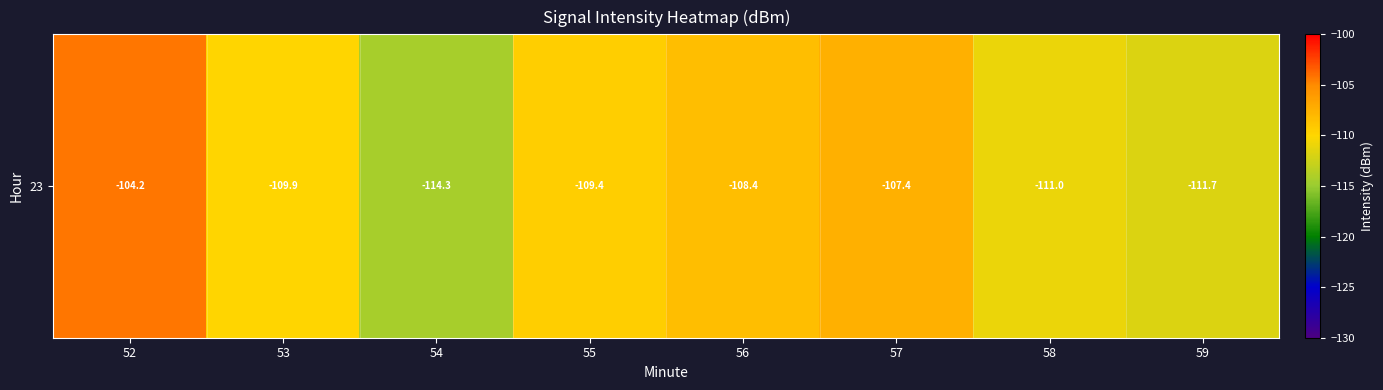

What is the approximate value at 55?

-109.4